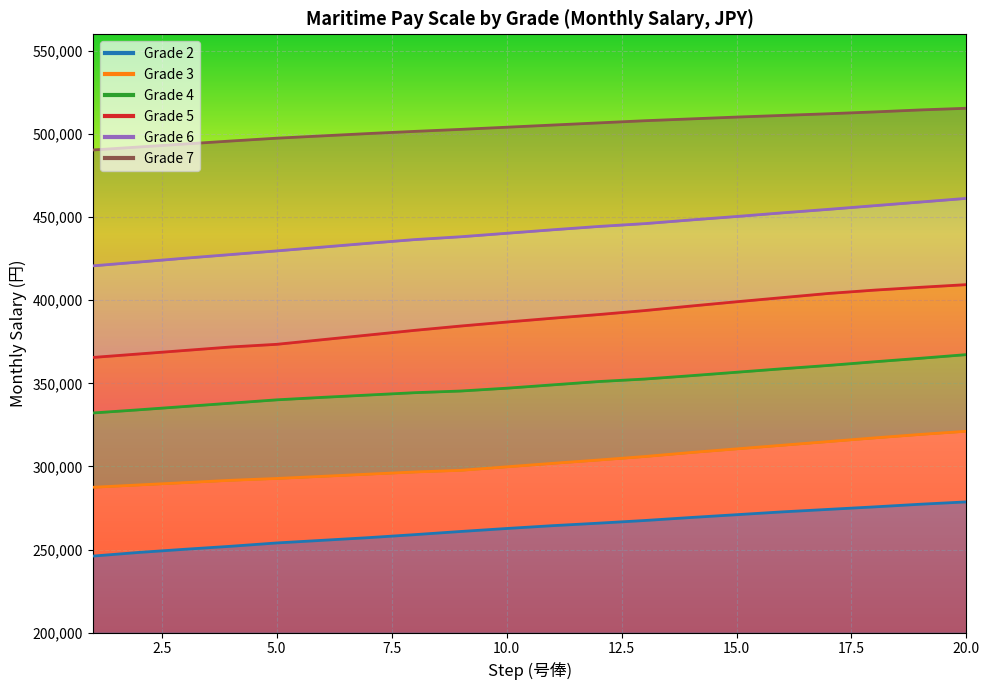

Reading left to right, extract all data points from this chart.

Grade 3: 287500	288900	290300	291700	292800	294100	295400	296700	297700	299800	301900	303900	306000	308400	310600	312800	315000	317200	319300	321200
Grade 4: 332200	334100	336100	338100	340100	341600	343000	344400	345400	347100	349100	351100	352600	354600	356700	358800	360800	363000	365100	367300
Grade 5: 365600	367700	369800	371900	373500	376300	379100	381900	384500	386900	389200	391400	393800	396500	399100	401600	404100	406100	407800	409400
Grade 6: 420700	423000	425300	427500	429700	432000	434300	436500	438200	440300	442400	444400	446100	448300	450400	452600	454700	456900	459100	461300
Grade 7: 490400	492200	494000	495800	497500	498900	500300	501600	502800	504100	505400	506700	508000	509100	510200	511200	512200	513300	514500	515500
Grade 2: 246100	248300	250200	252000	254000	255600	257200	259000	260900	262700	264400	265900	267500	269300	271000	272700	274200	275700	277300	278700